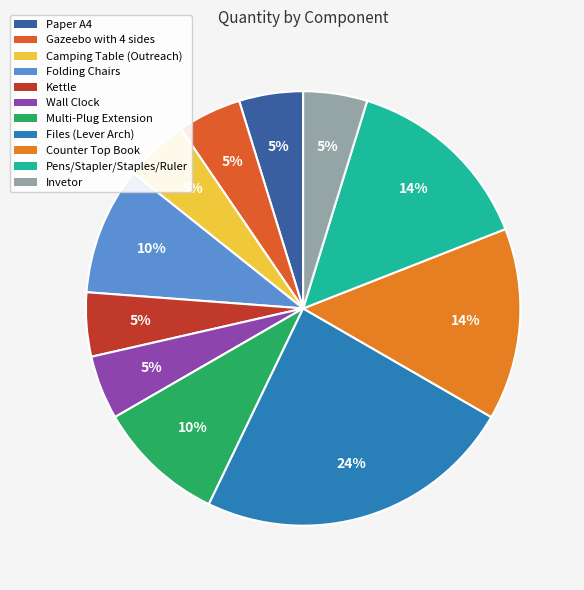

To the nearest percent, what is the difference between the largest and smallest slice percentages?

19%